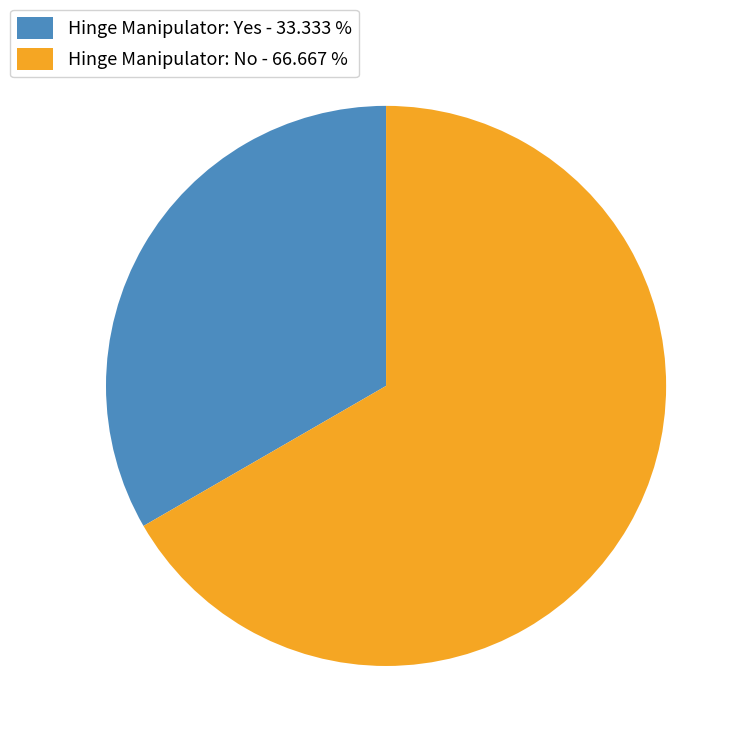

True or false: Hinge Manipulator: Yes accounts for 20% of the total.

False